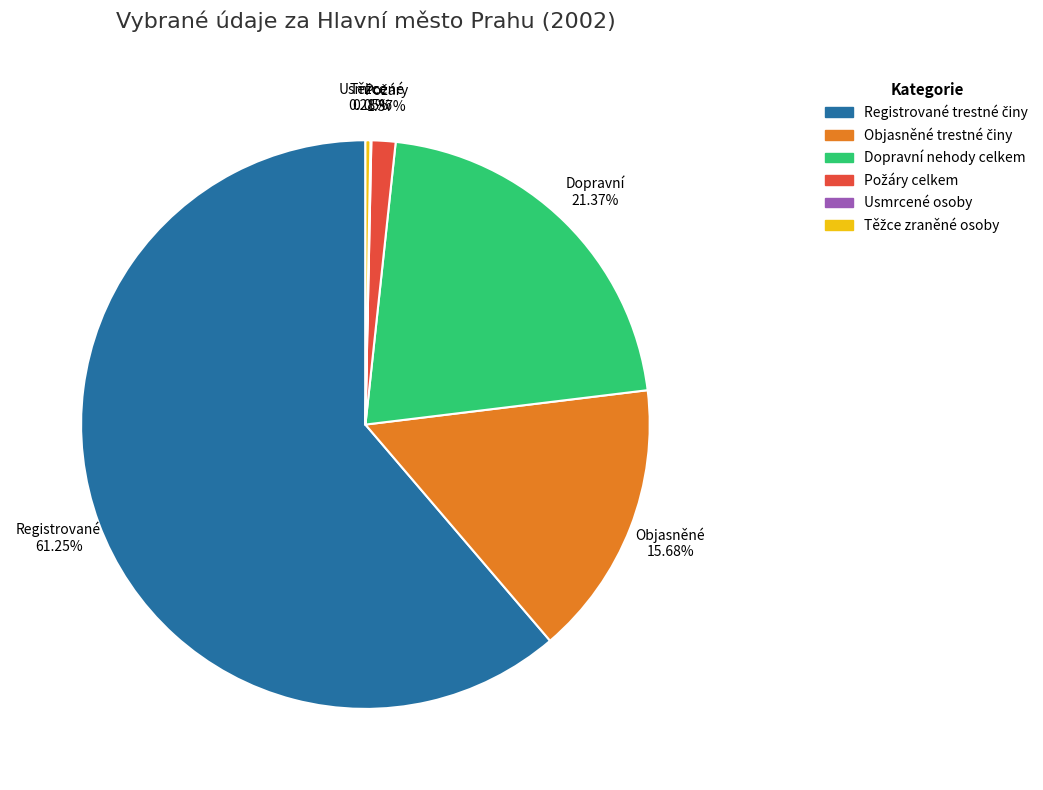

Does any single category account for the majority?

Yes